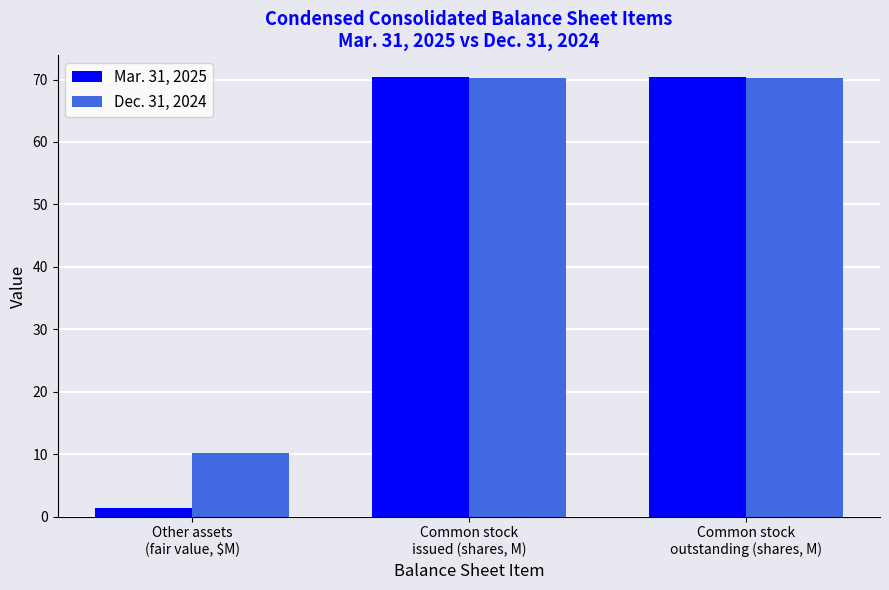

What is the highest value of the Mar. 31, 2025 series?

70.4